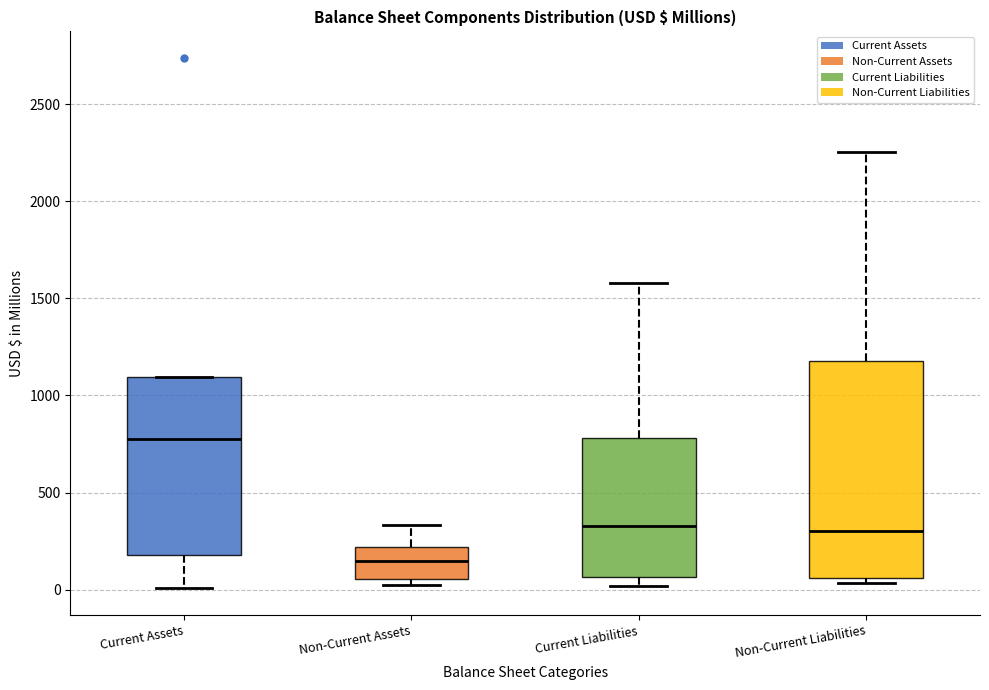

Where does the upper whisker of the box for Current Liabilities end on the y-axis? The values are not printed on the chart, so give them approximately, as read against the axis.

1600